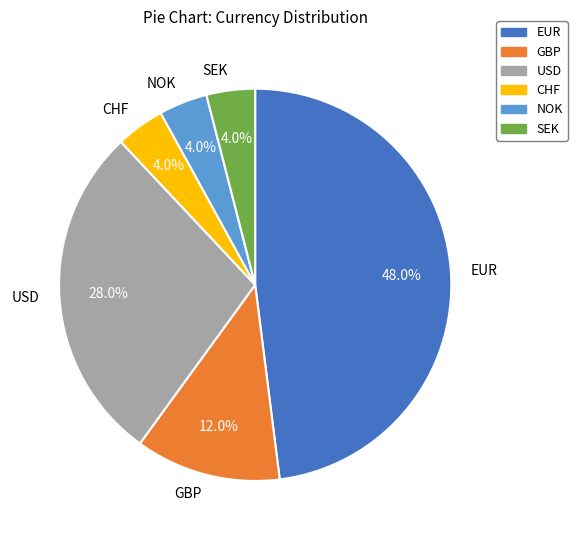

Which slice is the largest?

EUR